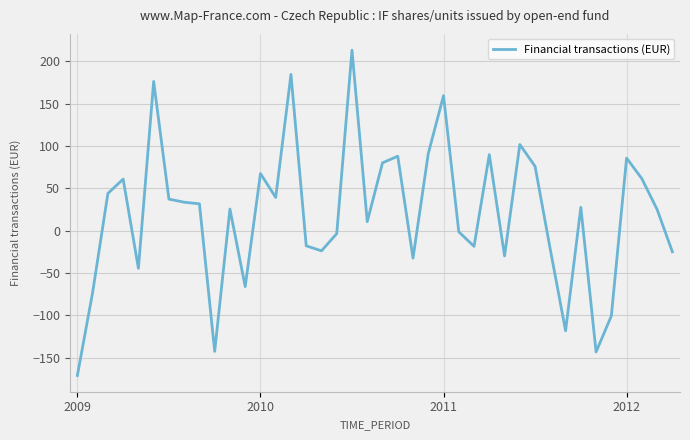

What is the difference between the maximum and minimum values?

384.3